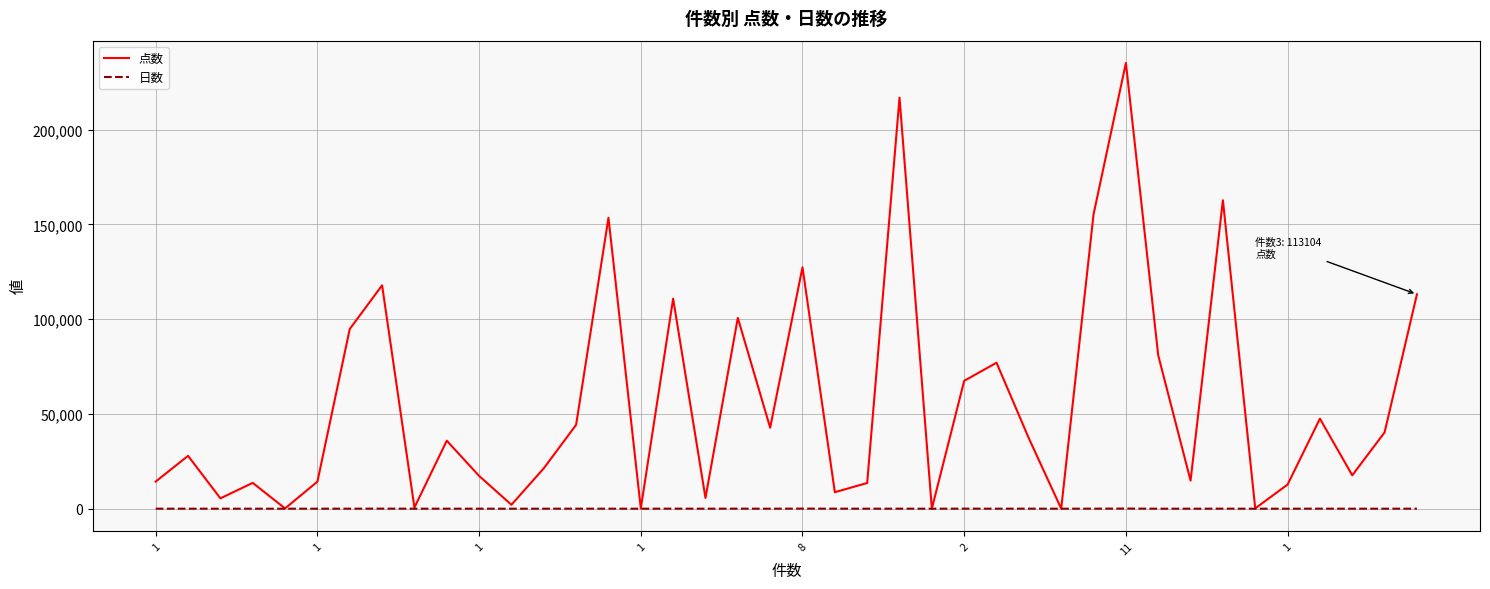

Which series has the largest range (max minus min)?

点数